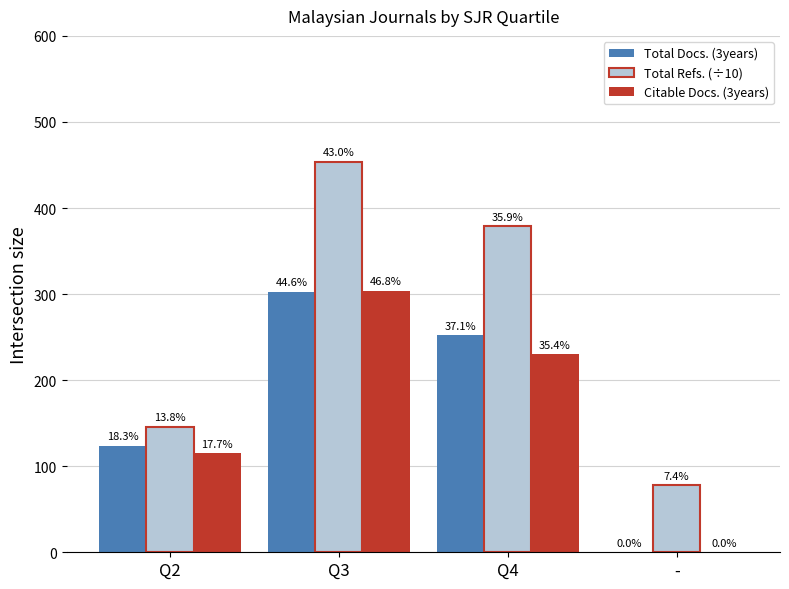

Between Q3 and -, which series saw the biggest shift?

Total Refs. (÷10)